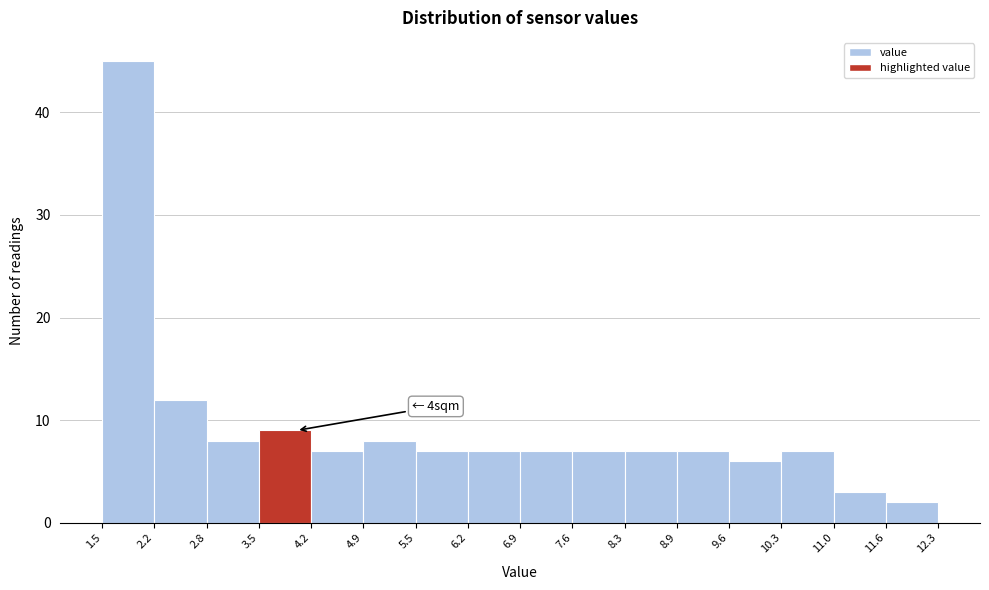

Over which range of the x-axis is the bar tallest?

1.5 to 2.2